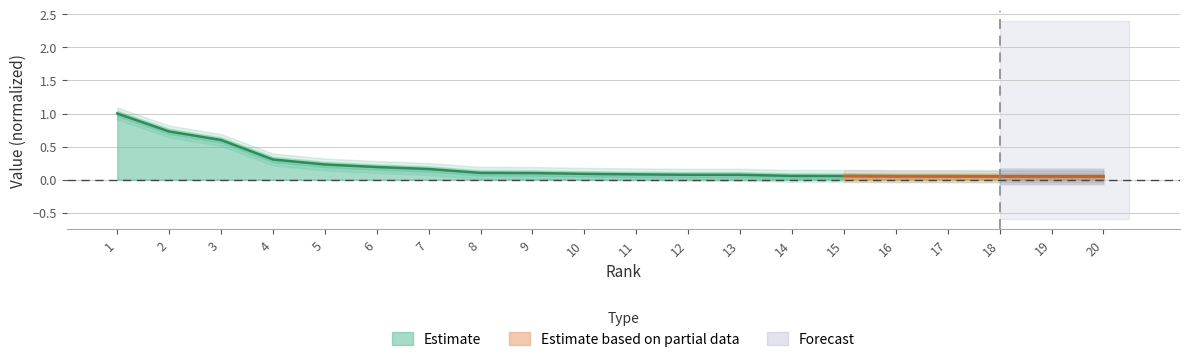

What is the change in value from 3 to 12?

-0.5